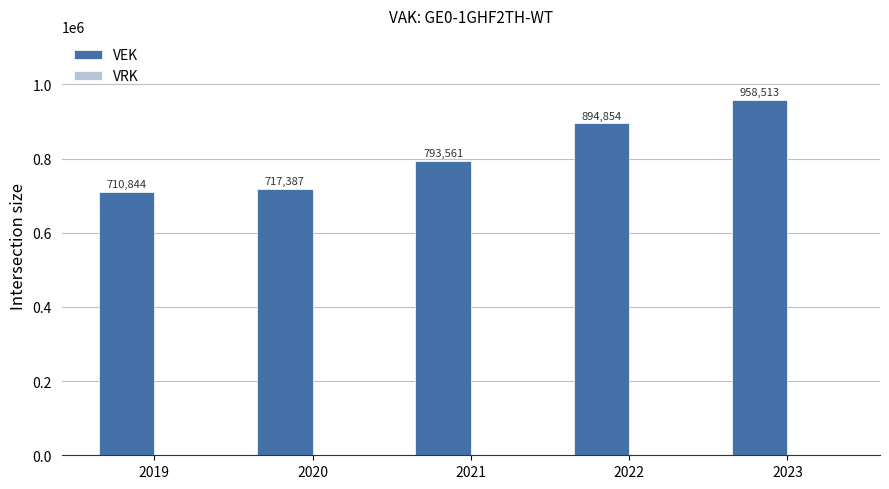

True or false: the data shows 1259429 at 2019.

False